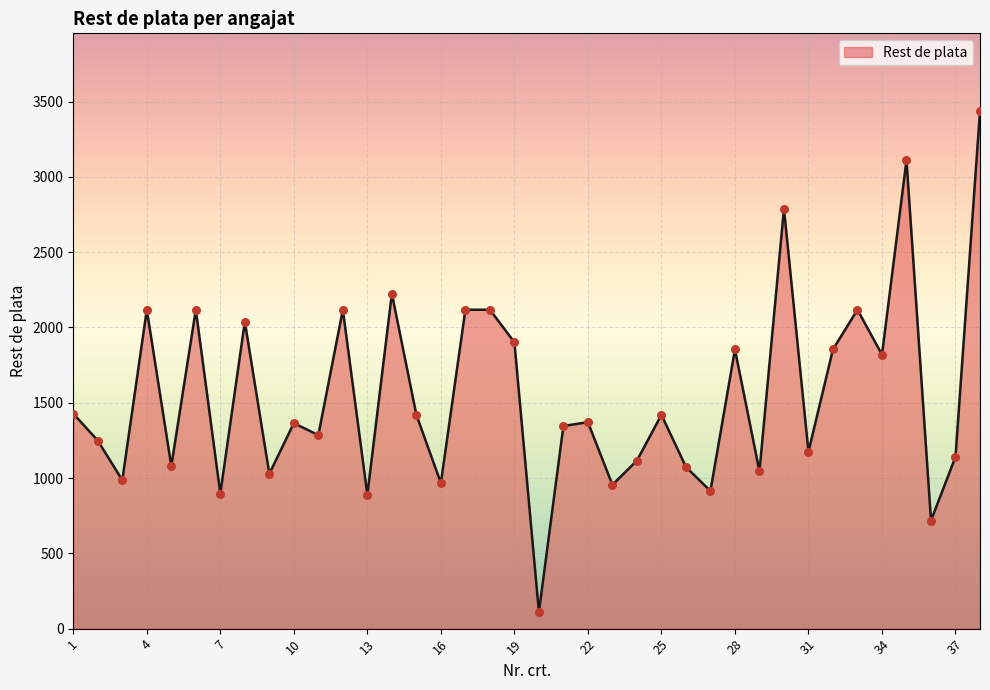

What is the minimum value shown in the chart?

110